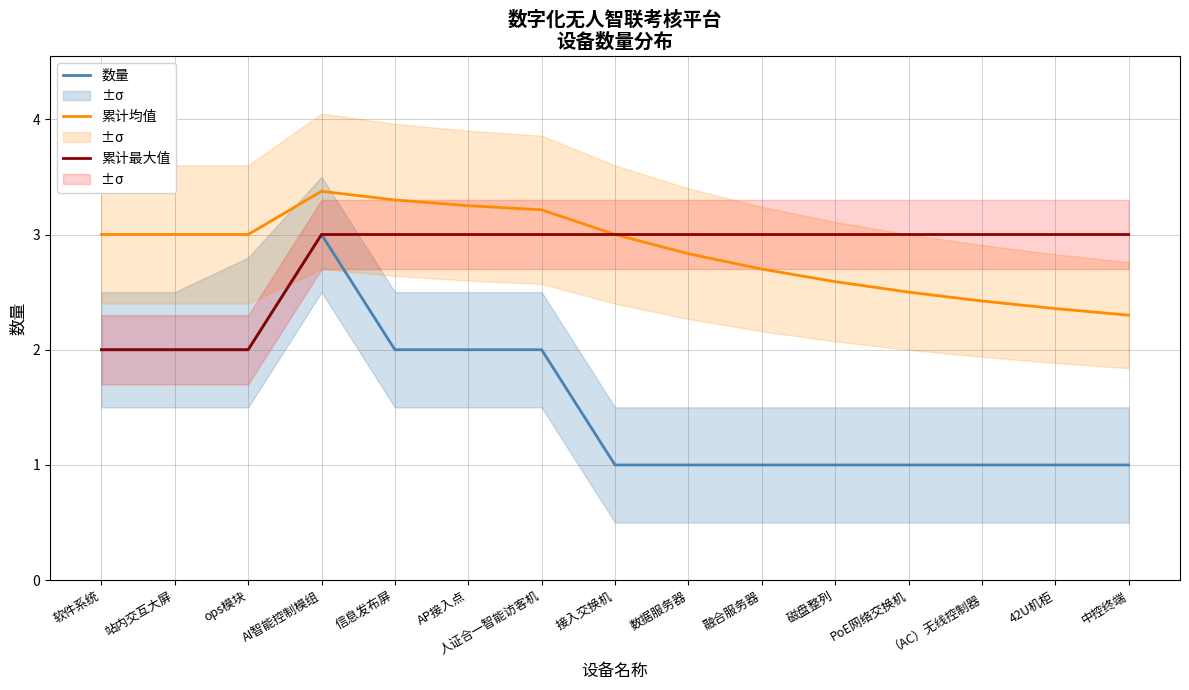

Which has a higher value, ops模块 or 数据服务器?

ops模块